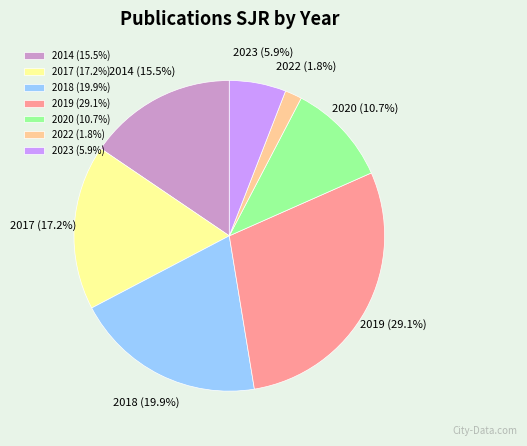

Does any single category account for the majority?

No